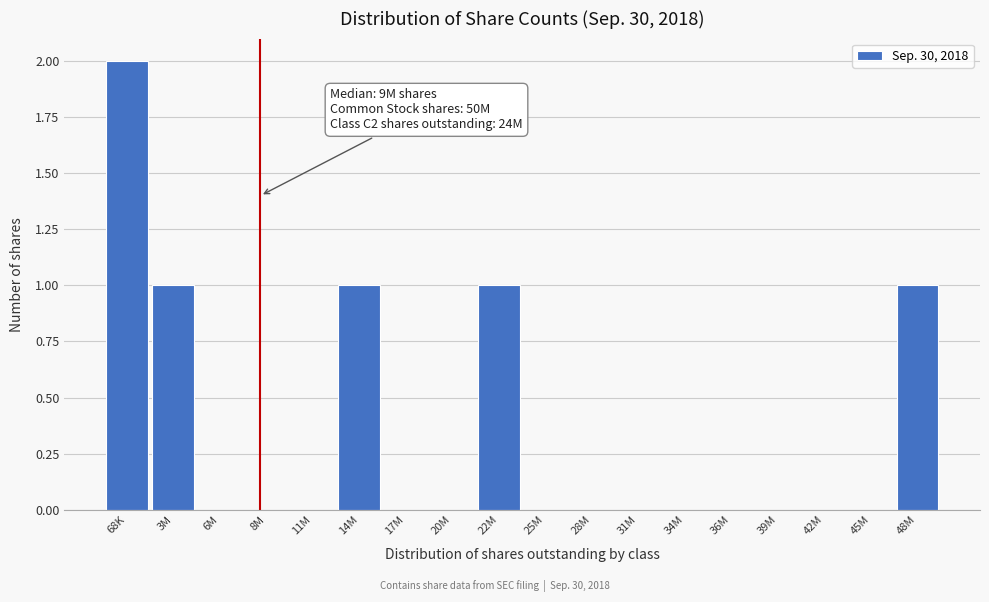

Reading left to right, what are all the values shown in this chart?

68K=2	3M=1	6M=0	8M=0	11M=0	14M=1	17M=0	20M=0	22M=1	25M=0	28M=0	31M=0	34M=0	36M=0	39M=0	42M=0	45M=0	48M=1